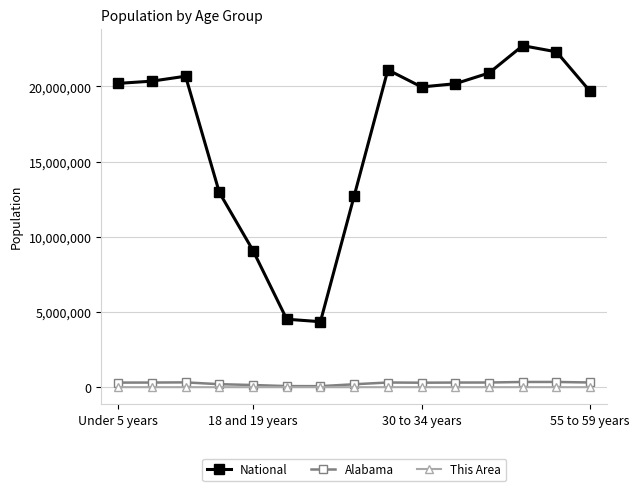

Rank the series by their maximum value, from lowest to highest.

This Area, Alabama, National